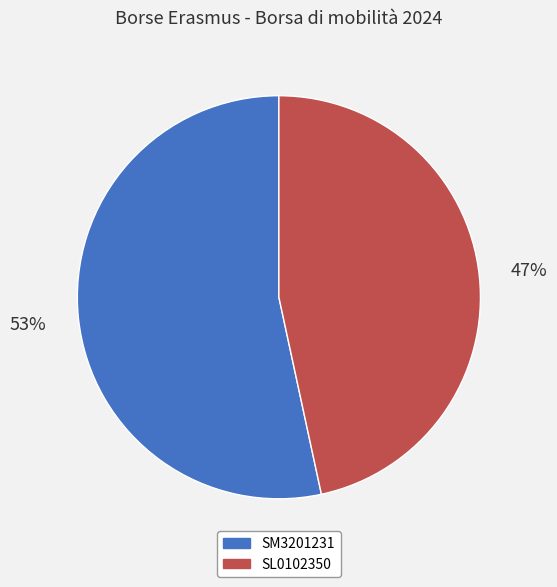

Does SL0102350 account for over 50% of the chart?

No